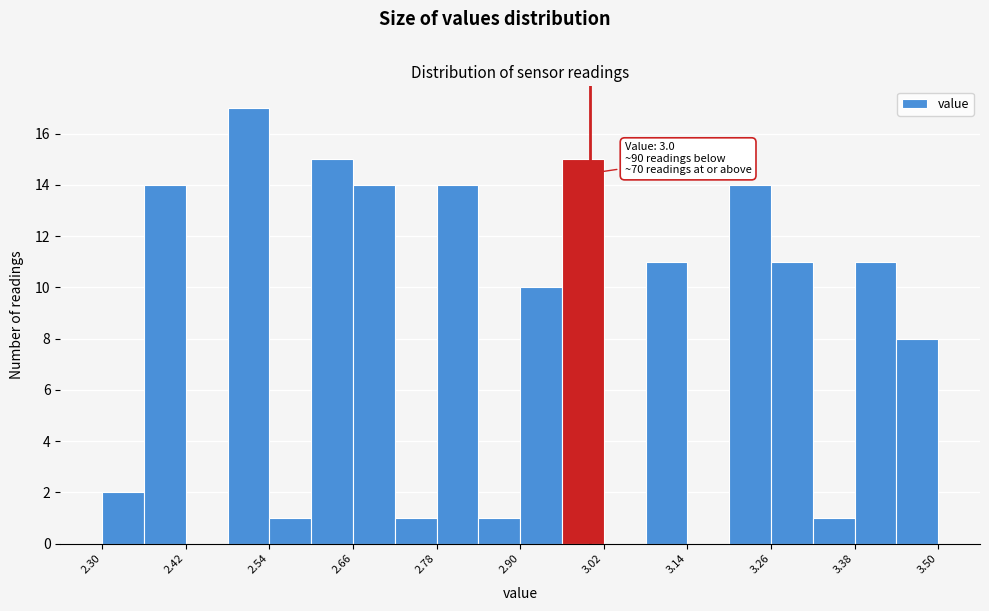

Read against the x-axis, roughly where is the centre of the tallest bar?

2.52